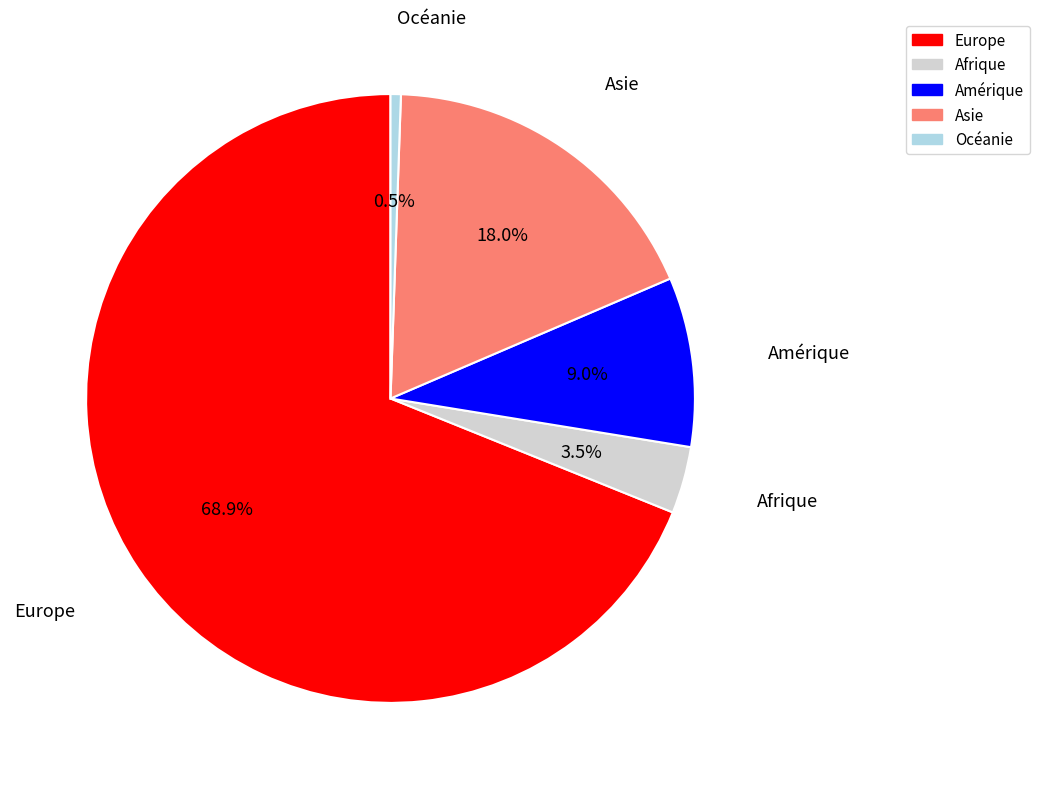

Which has a higher value, Asie or Afrique?

Asie